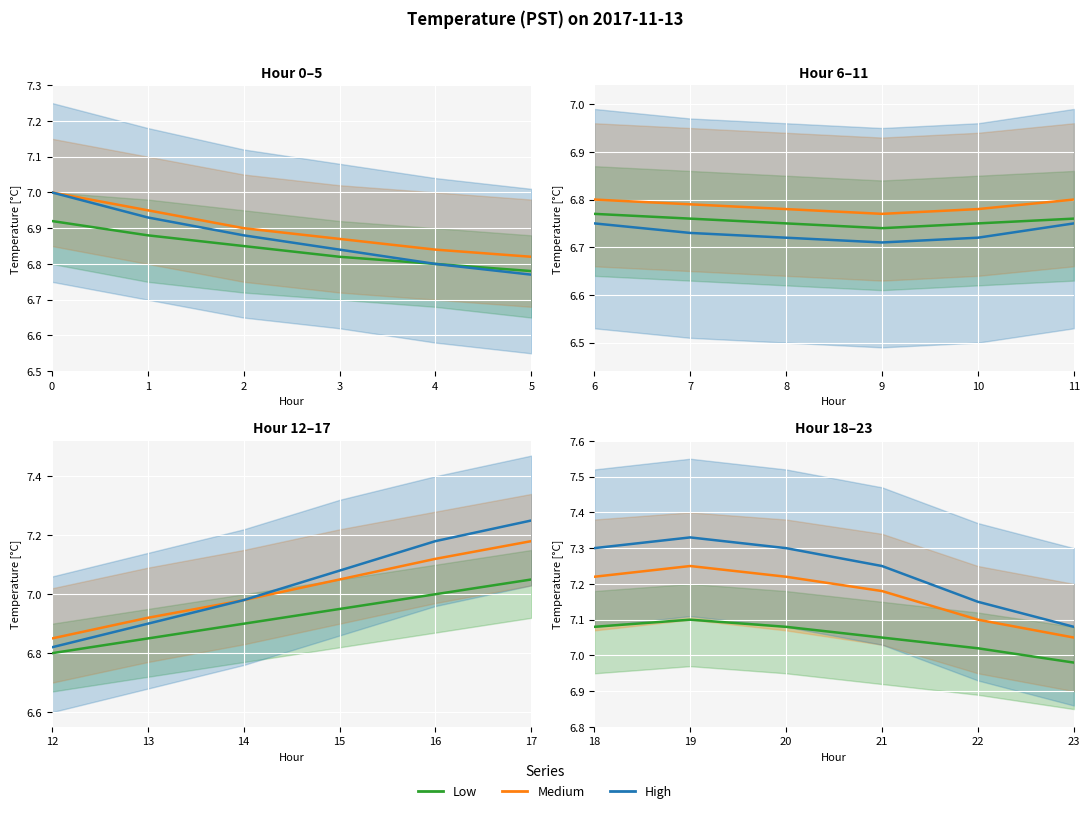

True or false: Medium and High cross at least once.

False